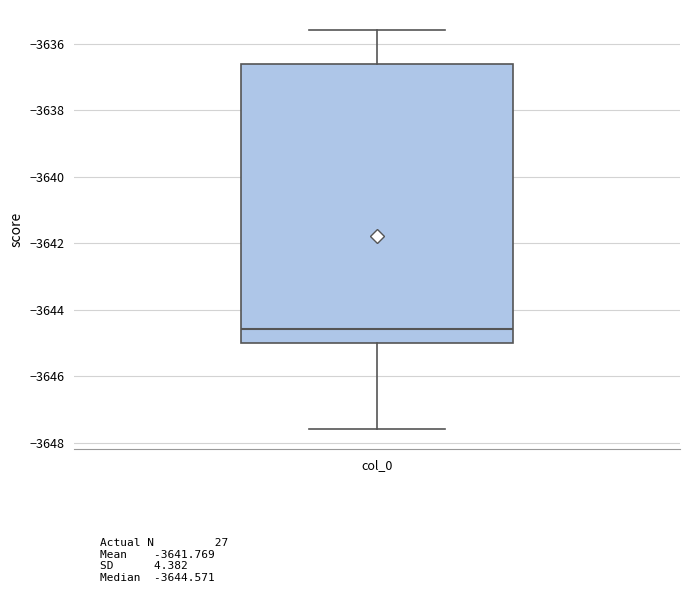

Where is the upper edge of the box for col_0 on the y-axis? The values are not printed on the chart, so give them approximately, as read against the axis.

-3636.6